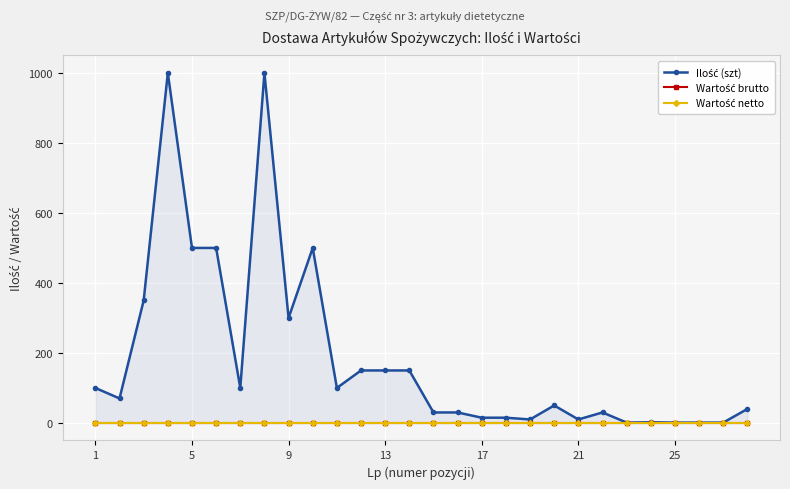

How many data points does each series have?

28